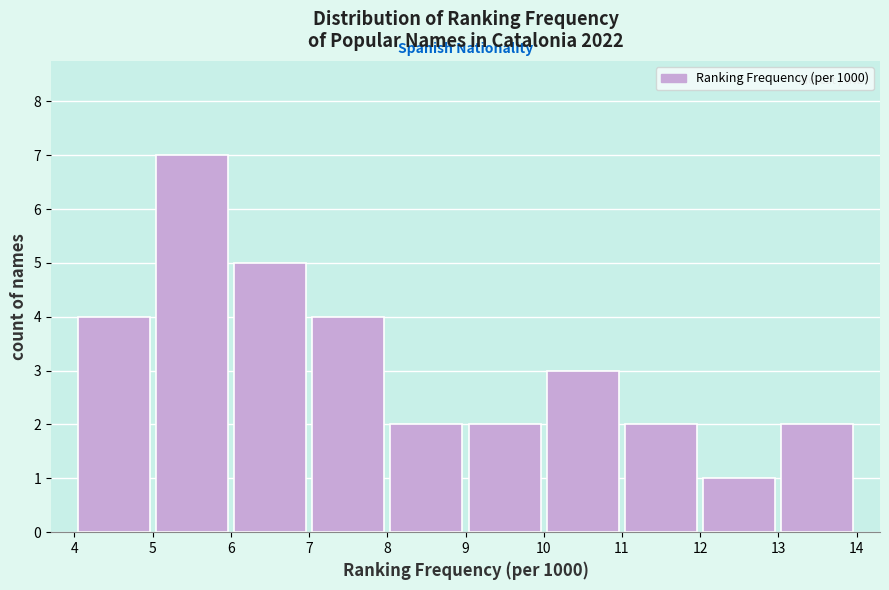

Which range on the x-axis has the tallest bar?

5 to 6